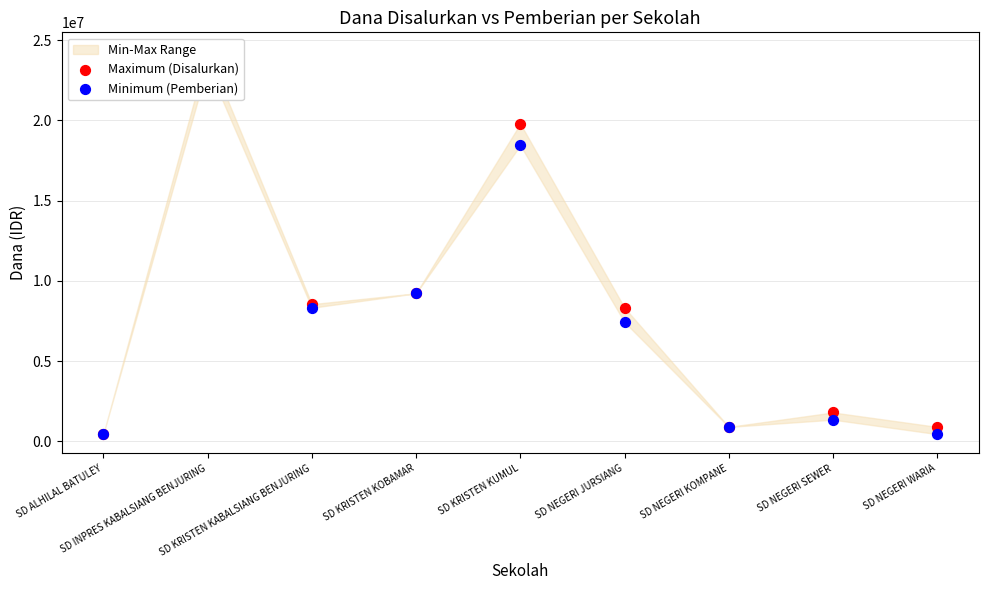

Which series contains the highest Y value?

Maximum (Disalurkan)